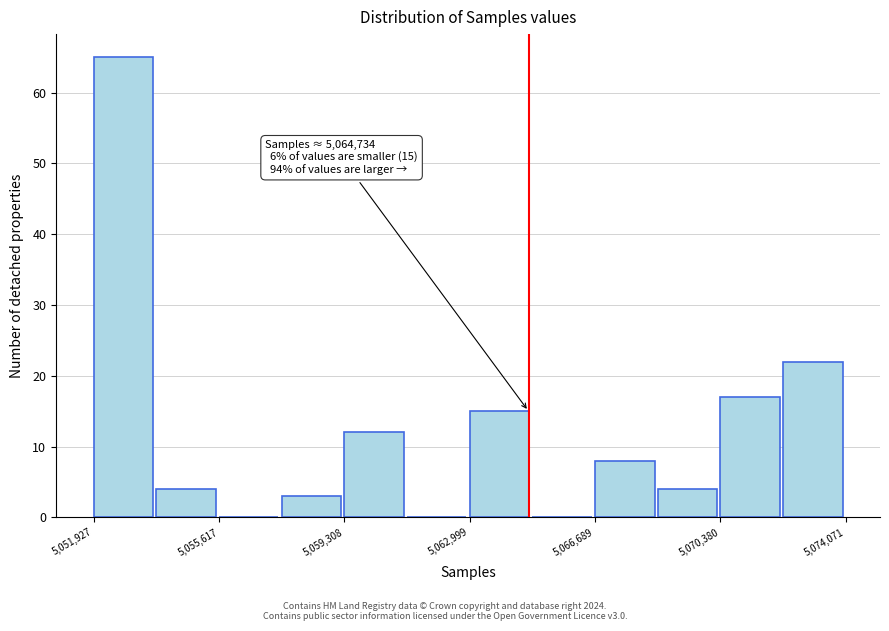

Around what value on the x-axis is the tallest bar? Give the approximate position of its centre, as read against the axis.

5053000